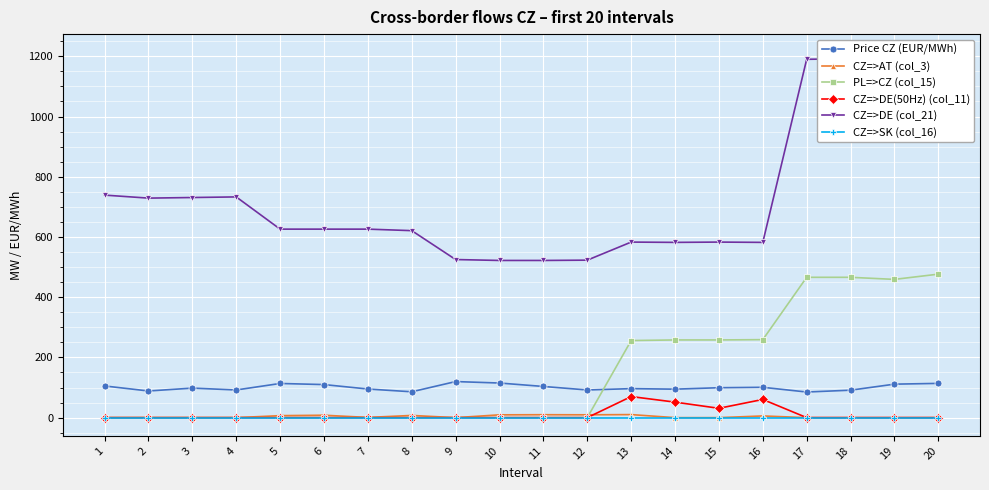

At which category is the sum across all series the highest?

20